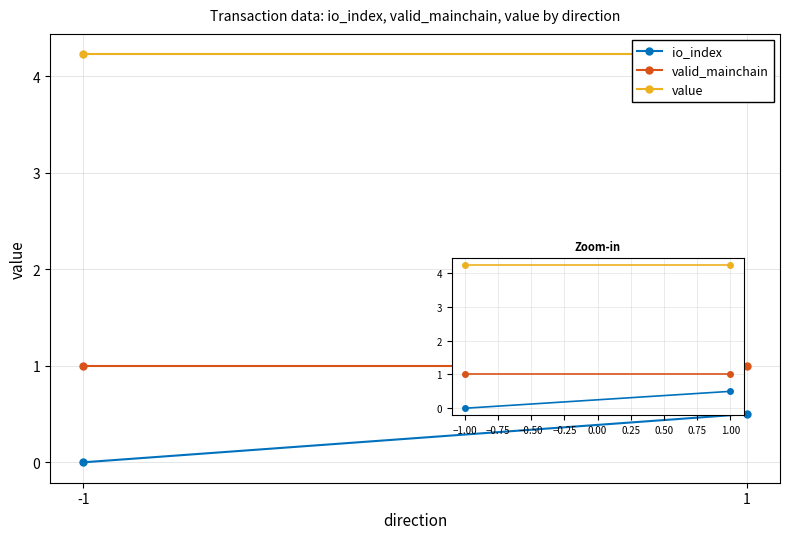

What is the value of the io_index point at the 2nd from the left?

0.5